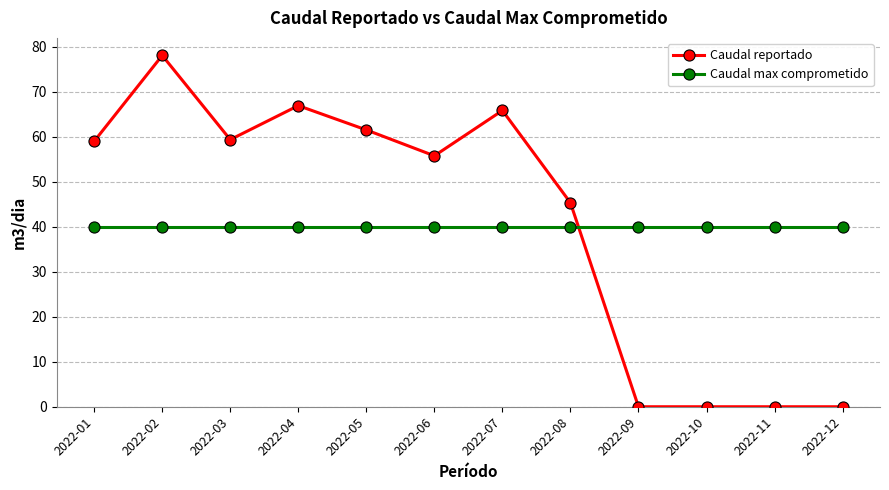

What is the difference between the maximum and minimum values in the Caudal reportado series?

78.1